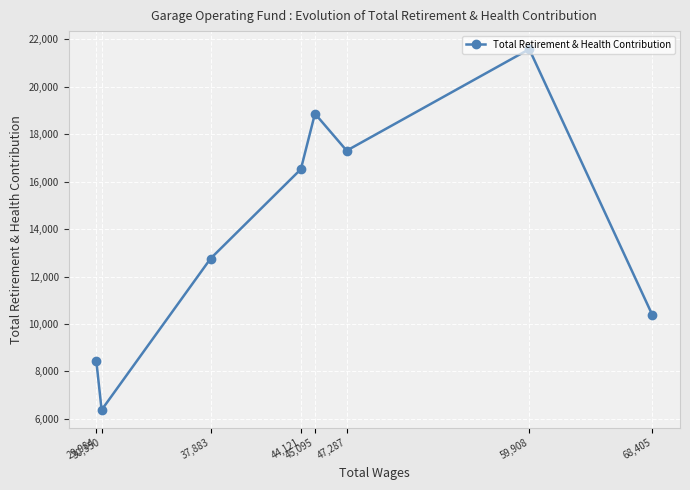

How many values exceed 16520?

3